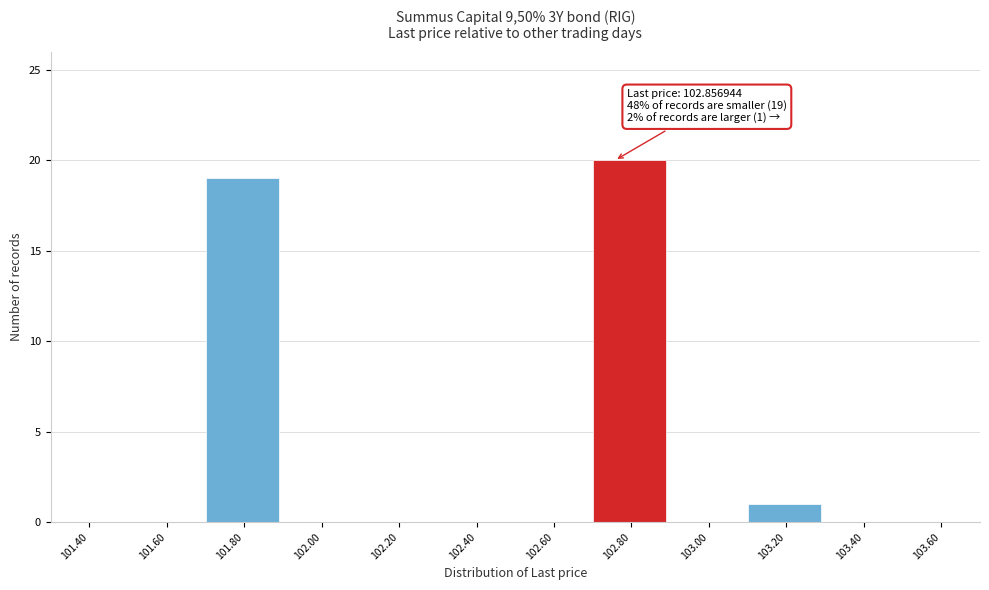

Reading left to right, extract all data points from this chart.

101.40=0	101.60=0	101.80=19	102.00=0	102.20=0	102.40=0	102.60=0	102.80=20	103.00=0	103.20=1	103.40=0	103.60=0